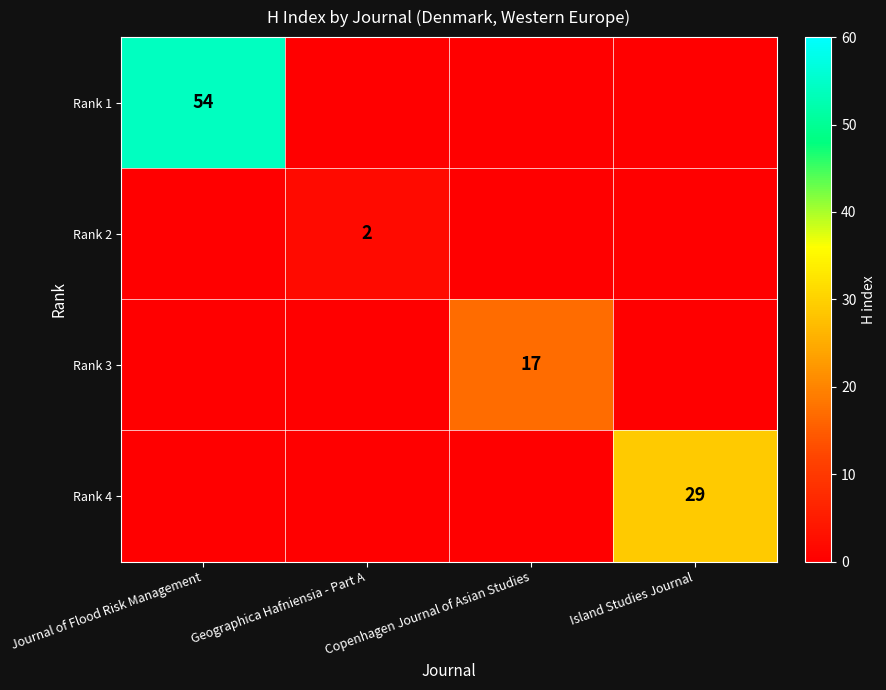

The value of Rank 3 at Copenhagen Journal of Asian Studies is 17. True or false?

True